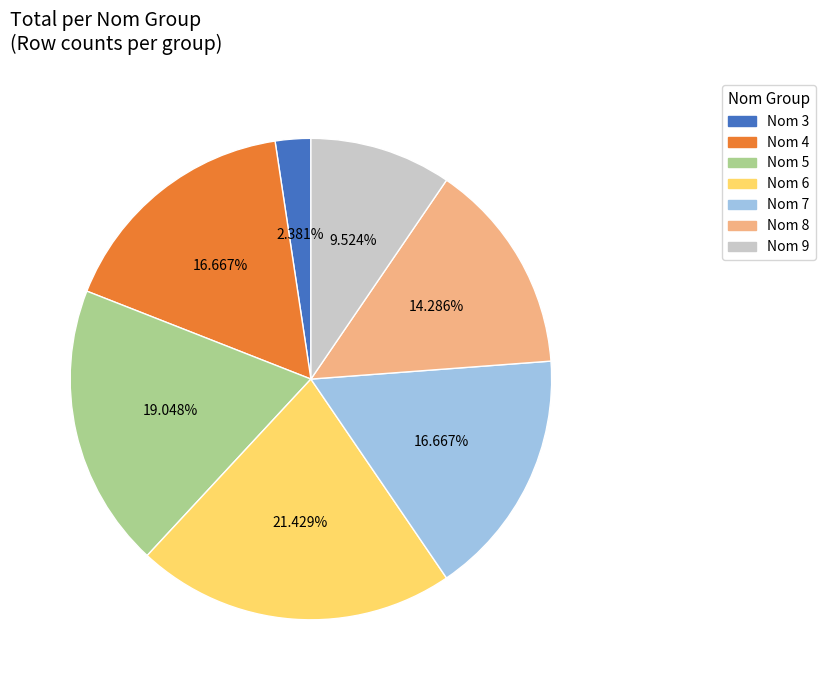

Is the sum of Nom 8 and Nom 4 greater than half?

No